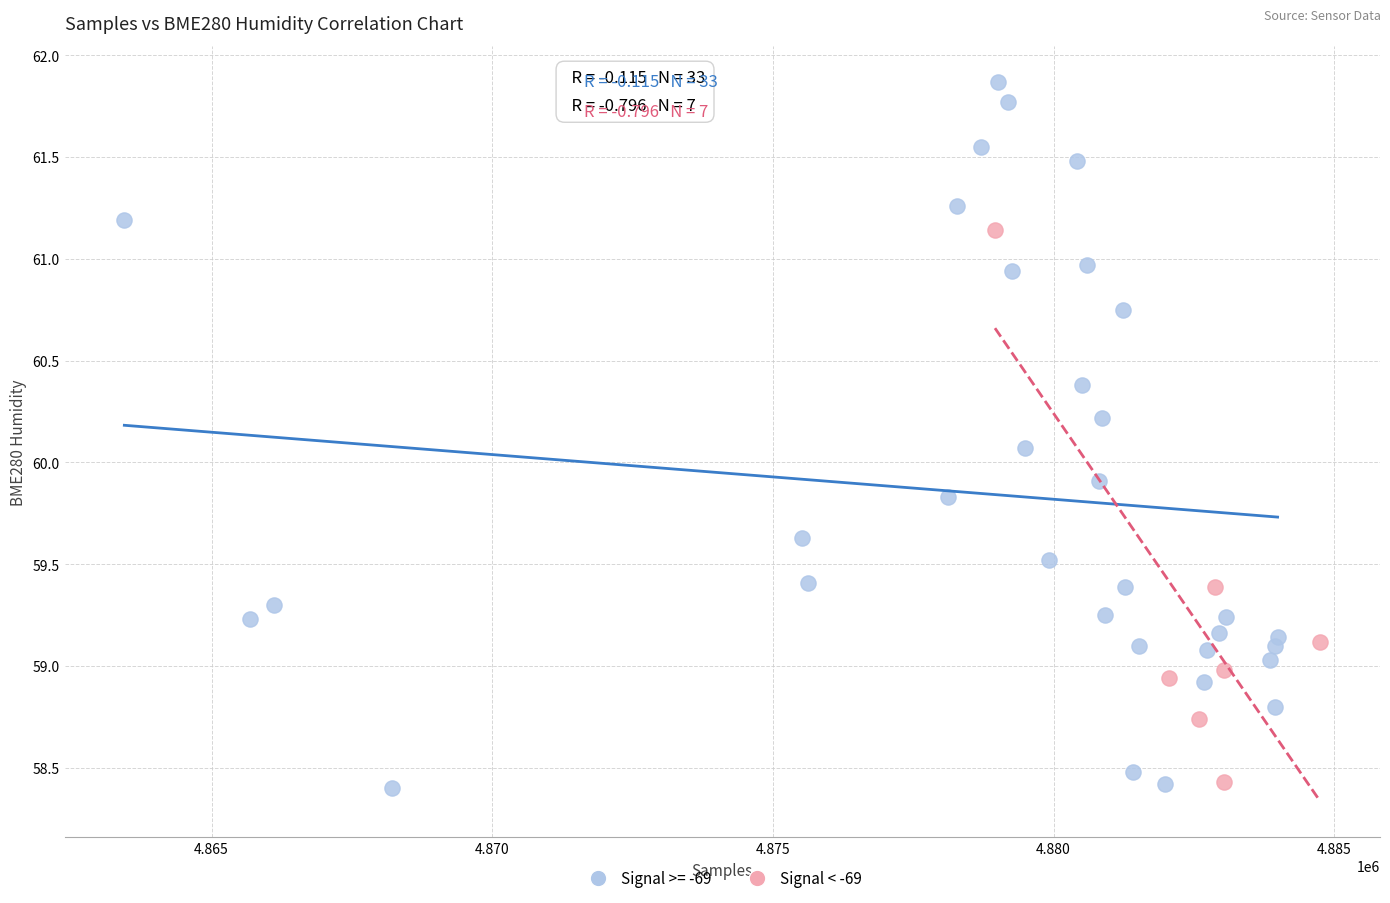

Which series has the largest Y range (max minus min)?

Signal >= -69